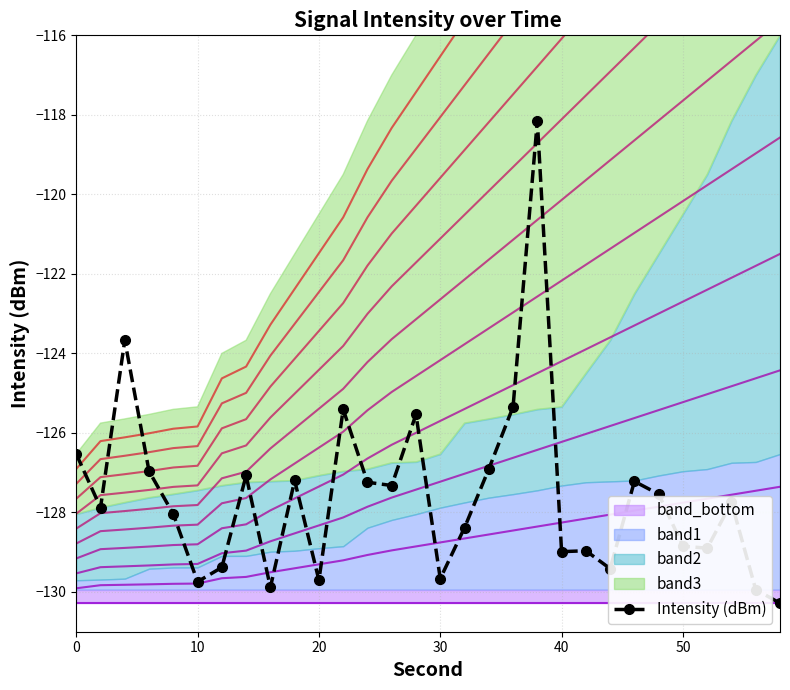

True or false: Intensity (dBm) has more than 0 interior local peaks.

True